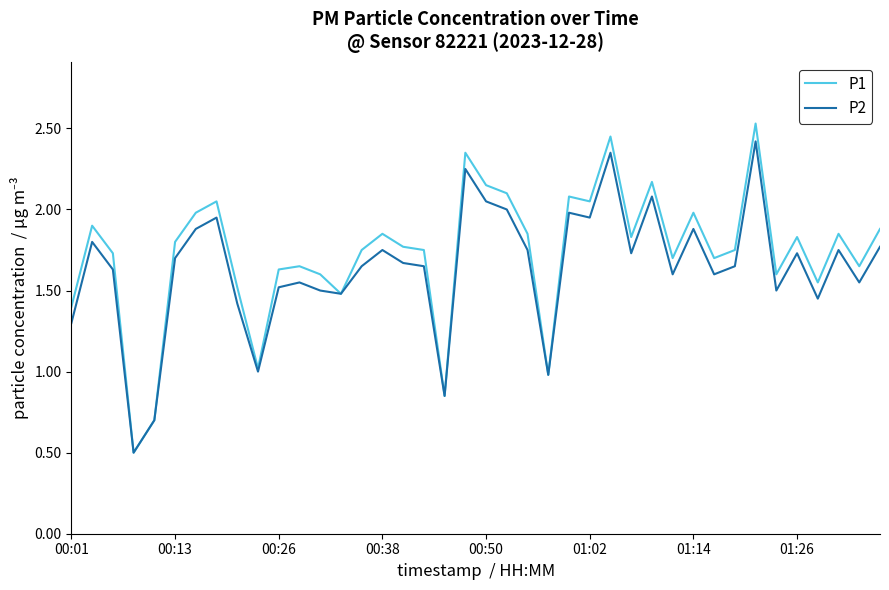

What is the smallest value displayed?

0.5